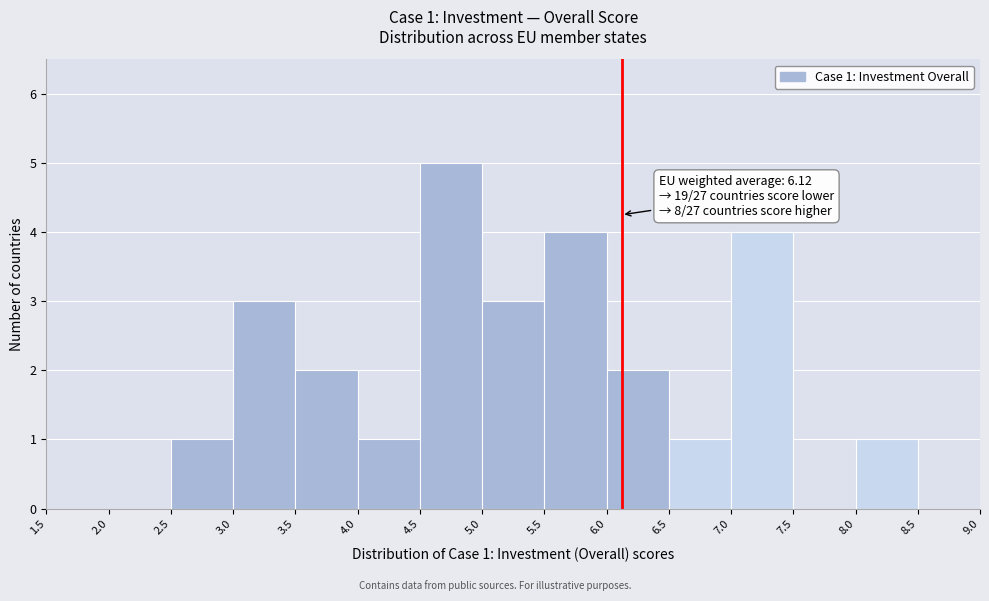

Over which range of the x-axis is the bar tallest?

4.5 to 5.0